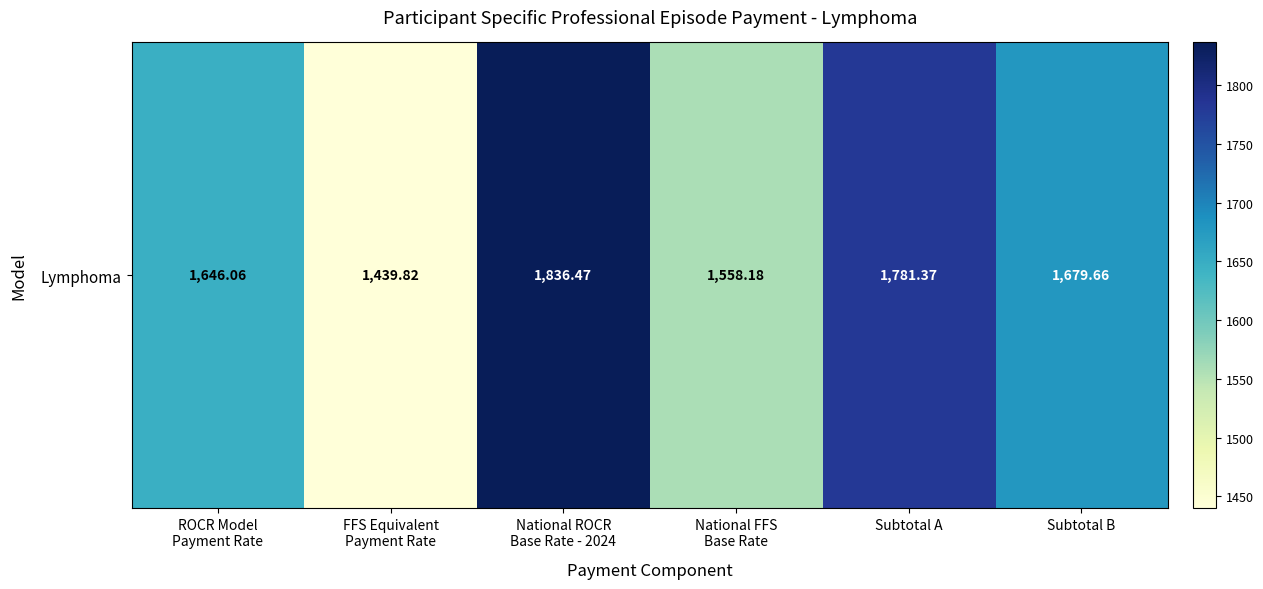

What is the maximum value shown in the chart?

1836.5